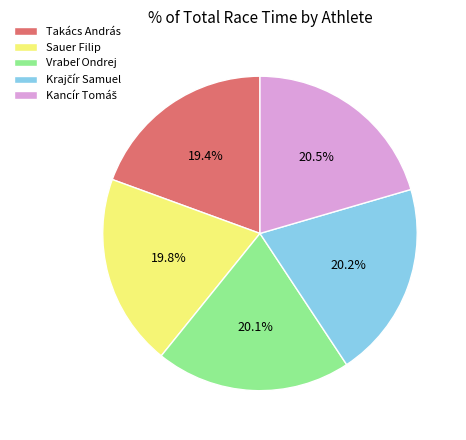

True or false: Sauer Filip accounts for 20% of the total.

True